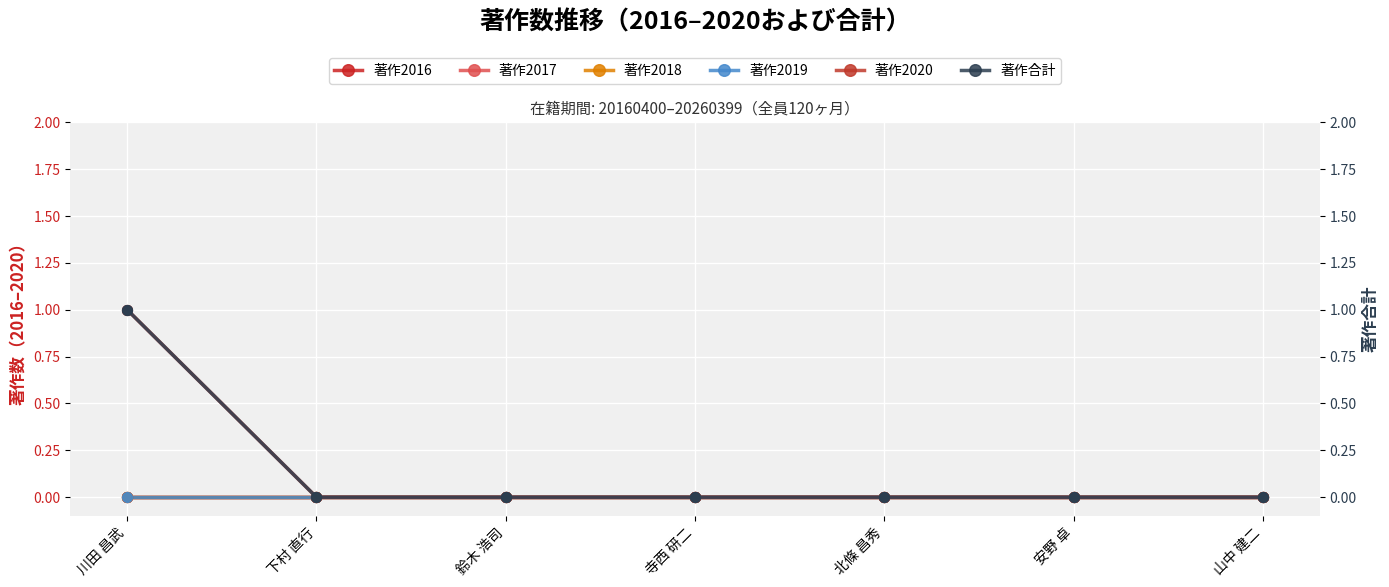

Is the value of 著作2018 at 鈴木 浩司 greater than the value of 著作2020 at 鈴木 浩司?

No